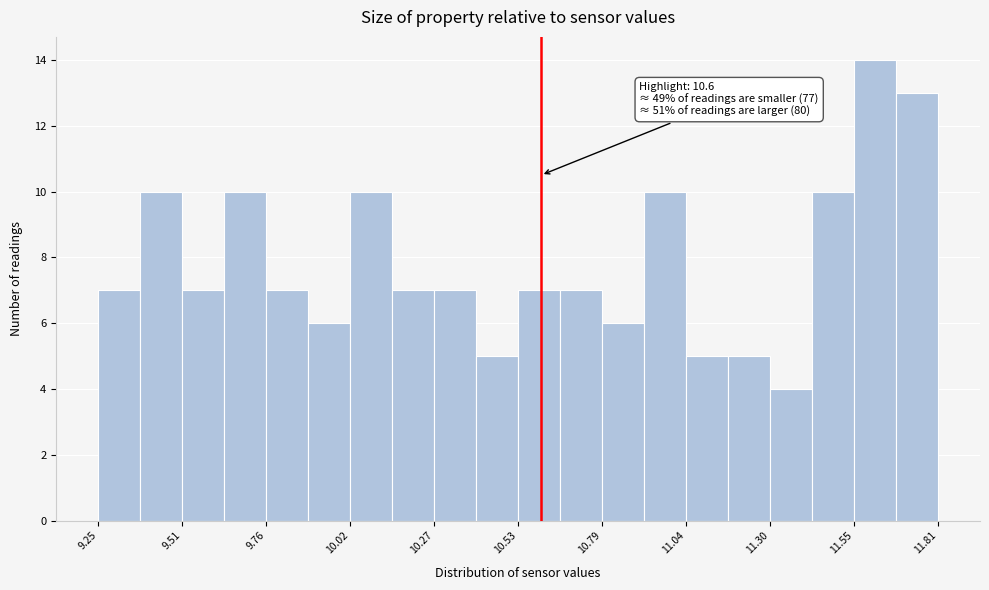

Read against the x-axis, roughly where is the centre of the tallest bar?

11.60